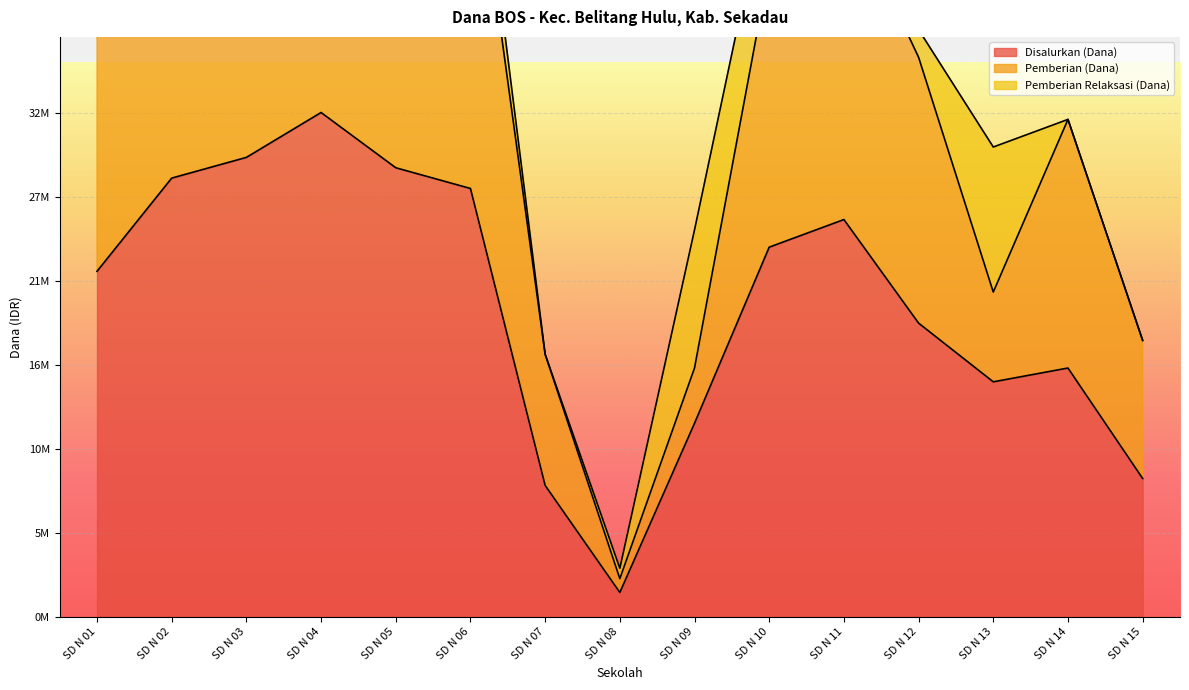

Reading left to right, extract all data points from this chart.

Disalurkan (Dana): 22500000	28575000	29925000	32850000	29250000	27900000	8550000	1575000	12600000	24075000	25875000	19125000	15300000	16200000	9000000
Pemberian (Dana): 18450000	20250000	11475000	23625000	27225000	24750000	8550000	900000	3600000	18225000	20925000	17325000	5850000	16200000	9000000
Pemberian Relaksasi (Dana): 4050000	7875000	18450000	9225000	2025000	3150000	0	675000	9000000	5850000	4950000	1800000	9450000	0	0